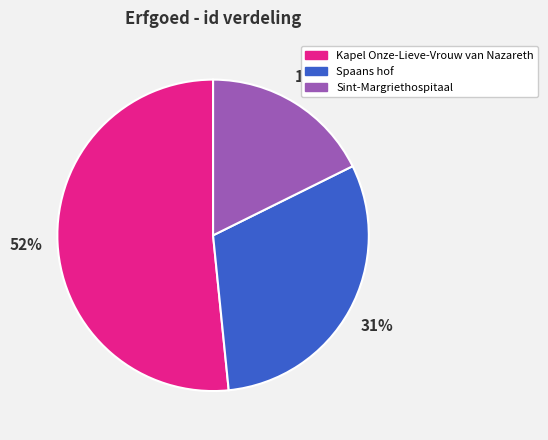

Is there any slice that represents more than half of the pie?

Yes